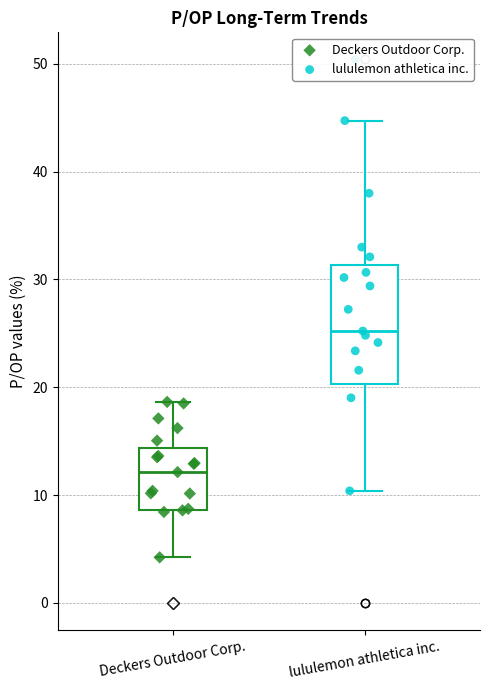

Which box has the lowest median line?

Deckers Outdoor Corp.